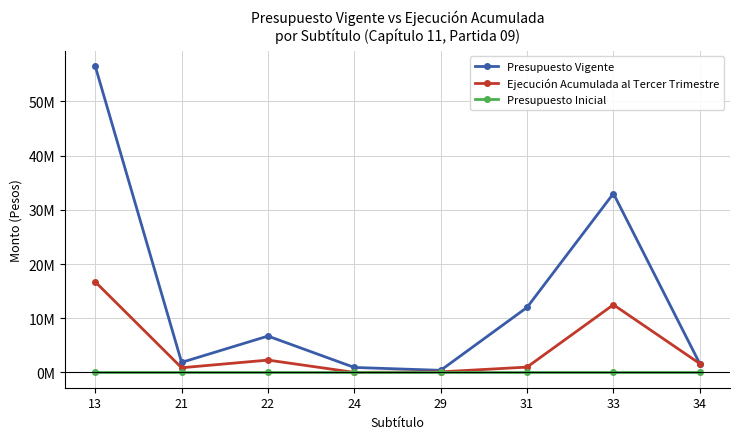

Is this an area chart (filled region under the line)?

No